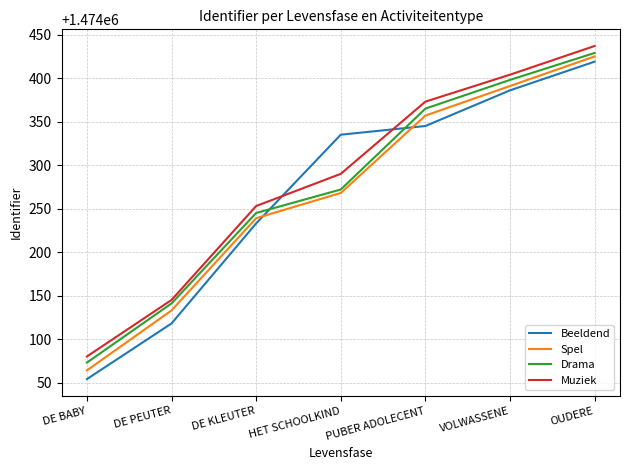

What is the total value across all series at PUBER ADOLECENT?

5897440